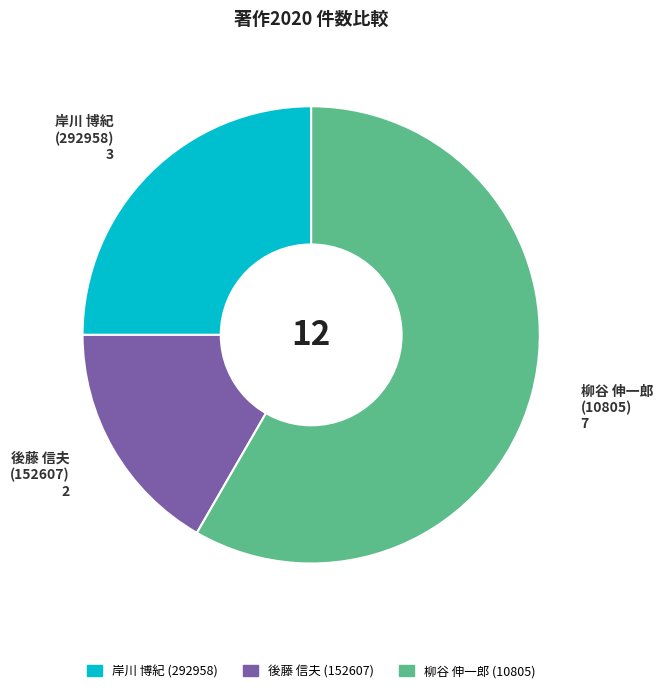

Between 後藤 信夫 (152607) and 岸川 博紀 (292958), which is larger?

岸川 博紀 (292958)